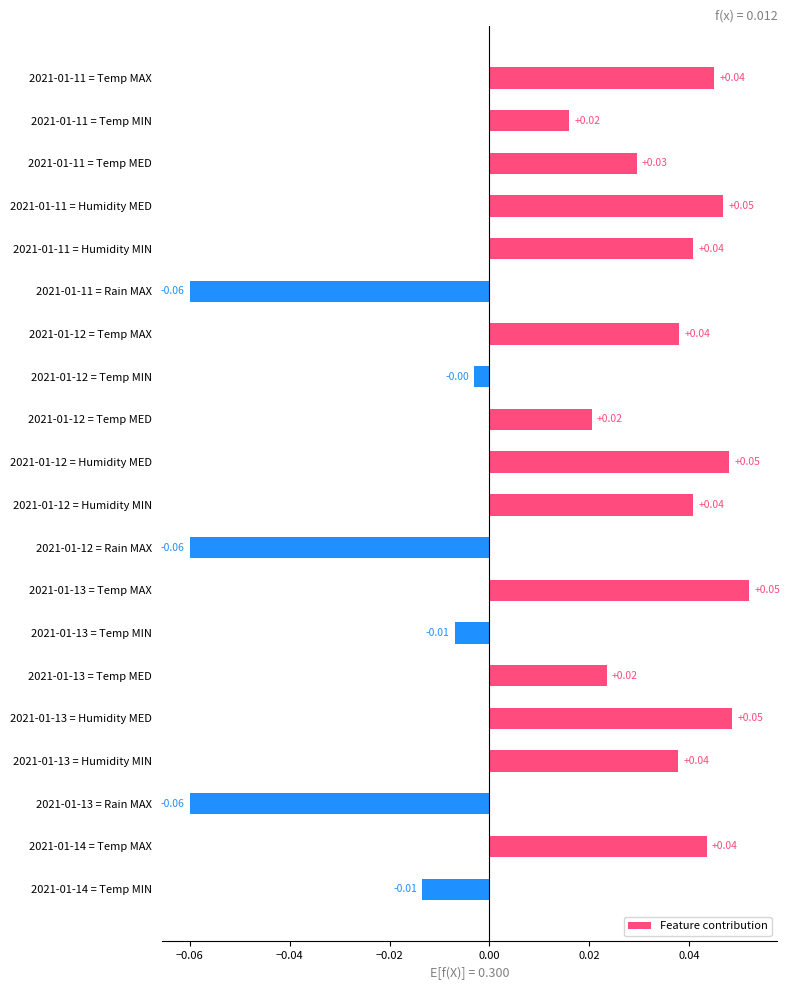

What is the sum of all values?

0.3